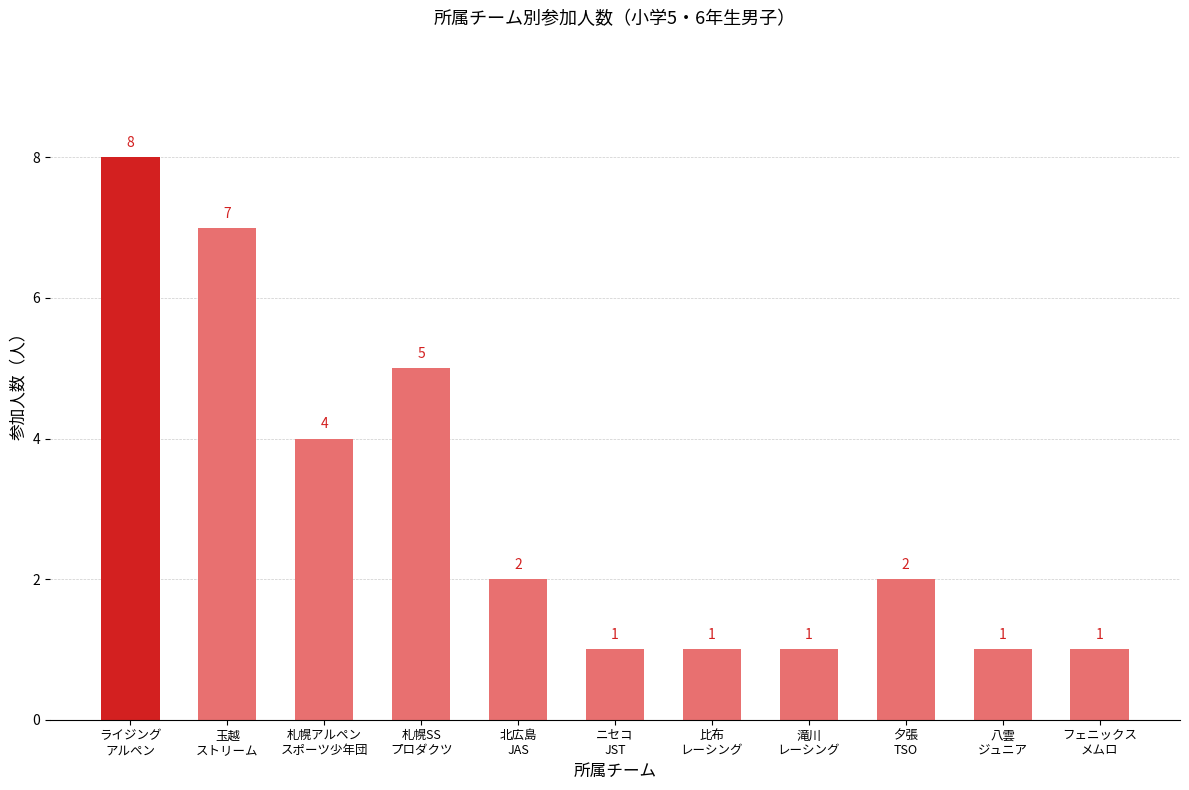

Between 比布
レーシング and 夕張
TSO, which is larger?

夕張
TSO